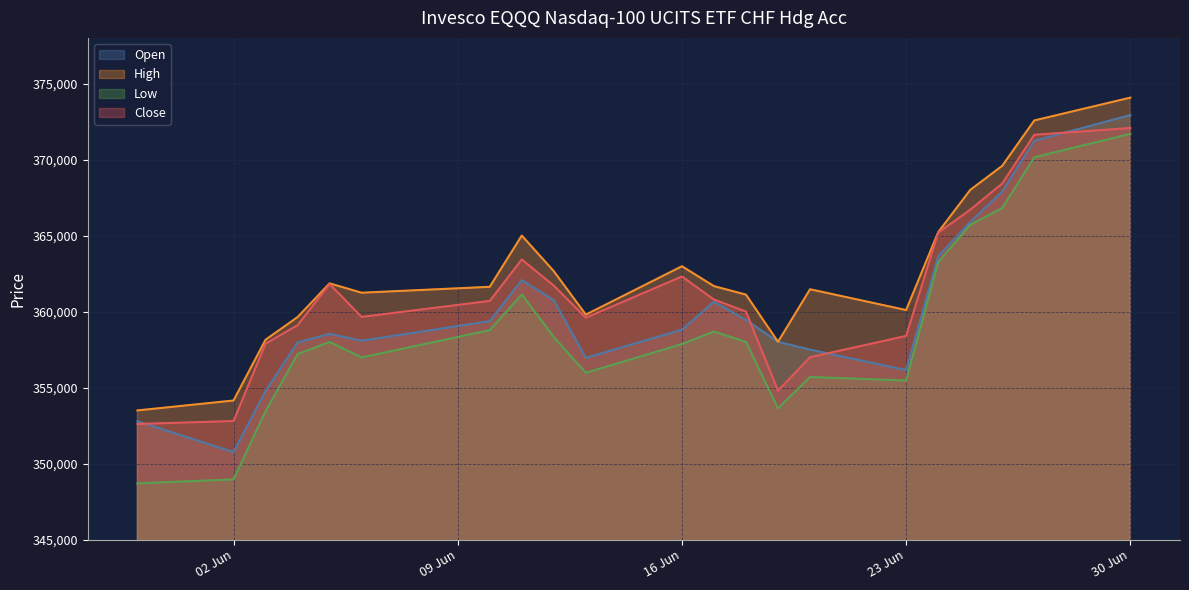

What position from the right is 11.06.2025?

14